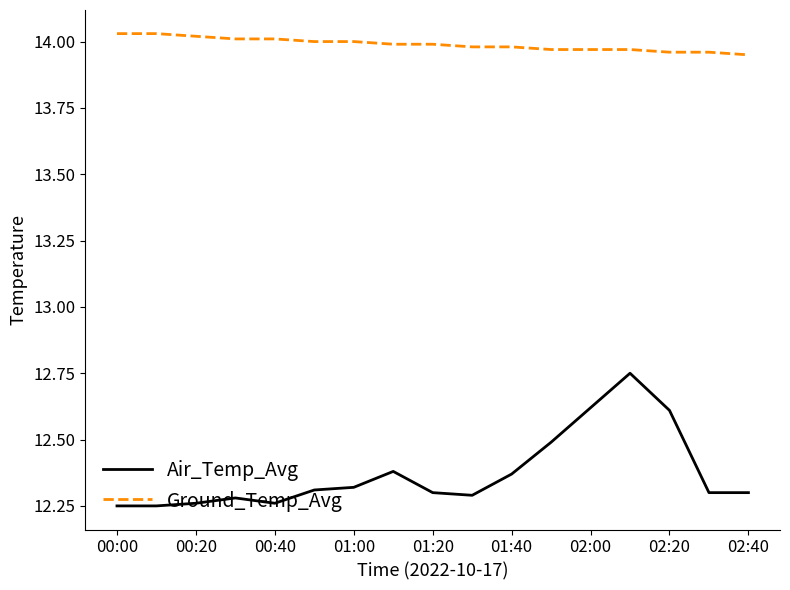

True or false: Air_Temp_Avg and Ground_Temp_Avg cross at least once.

False